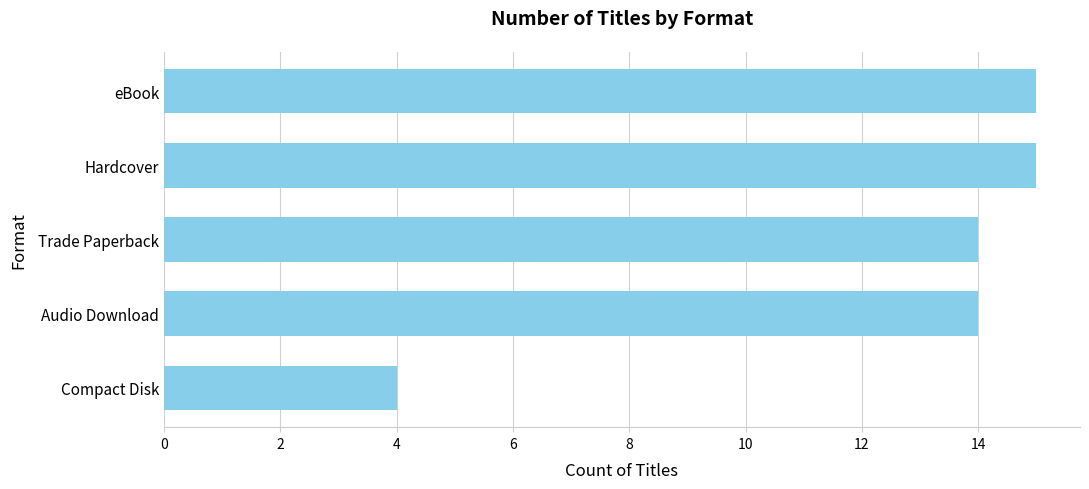

Approximately how many times larger is the value at Hardcover compared to eBook?

1.0